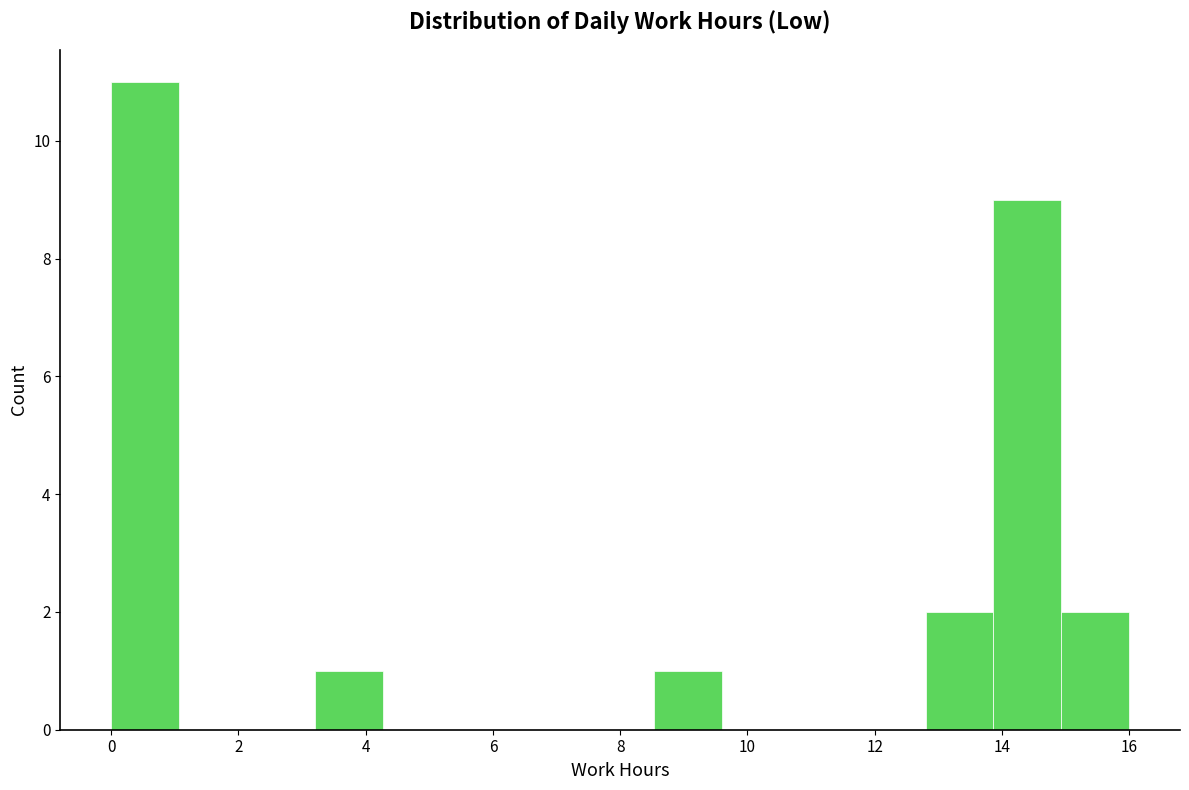

What is the height of the bar covering 12.8 to 13.8 on the x-axis? Neither the bar edges nor the heights are printed on the chart, so give them approximately, as read against the axes.

2